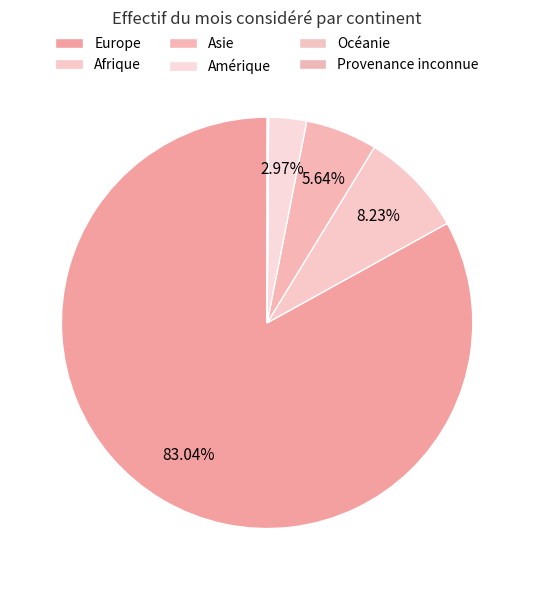

Is the sum of Asie and Océanie greater than half?

No